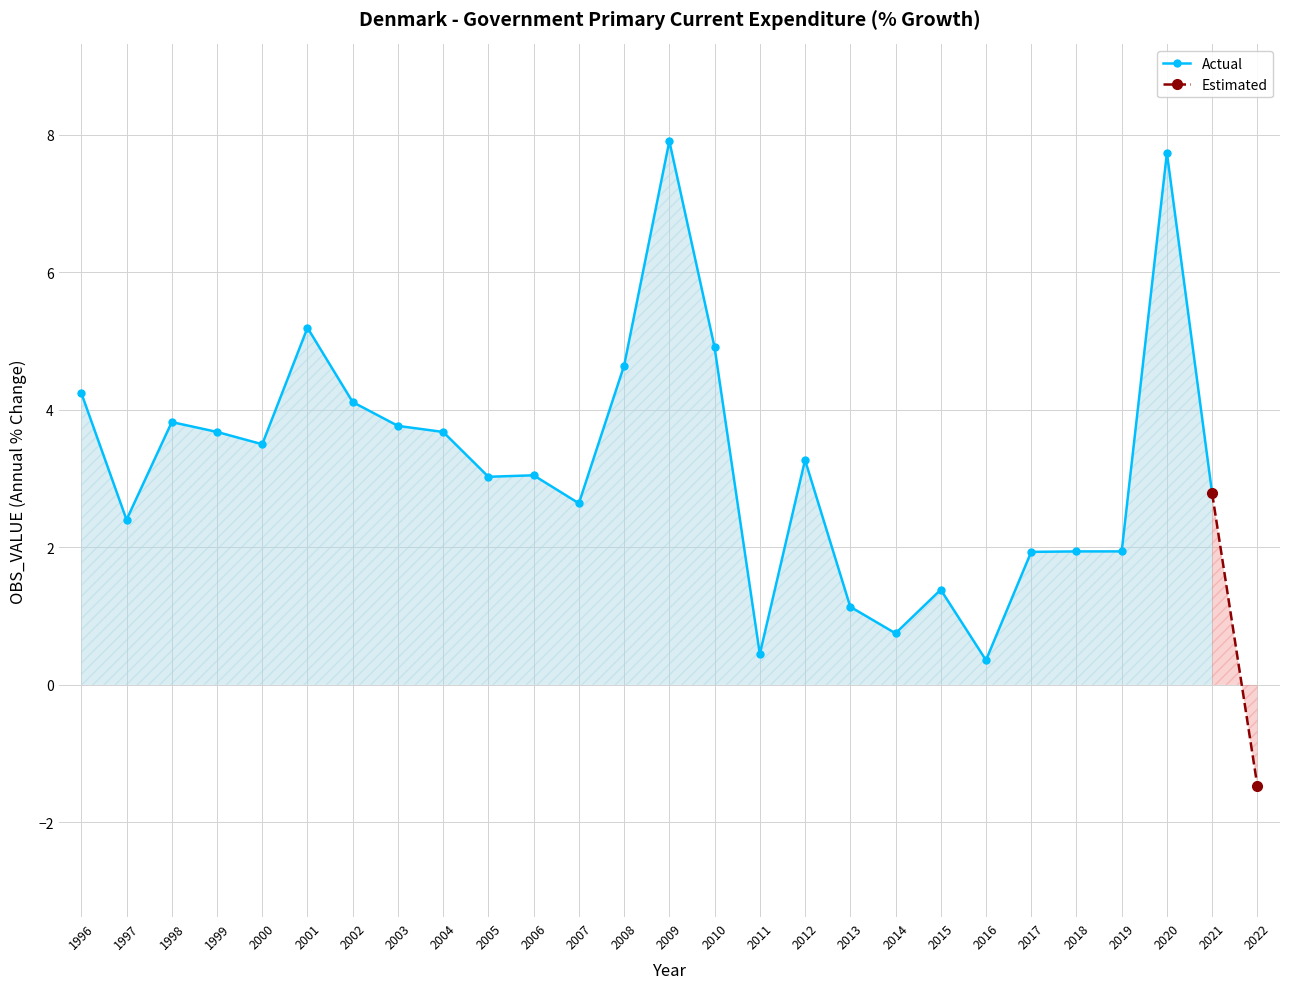

What is the sum of the values at 2016 and 2012?

3.6